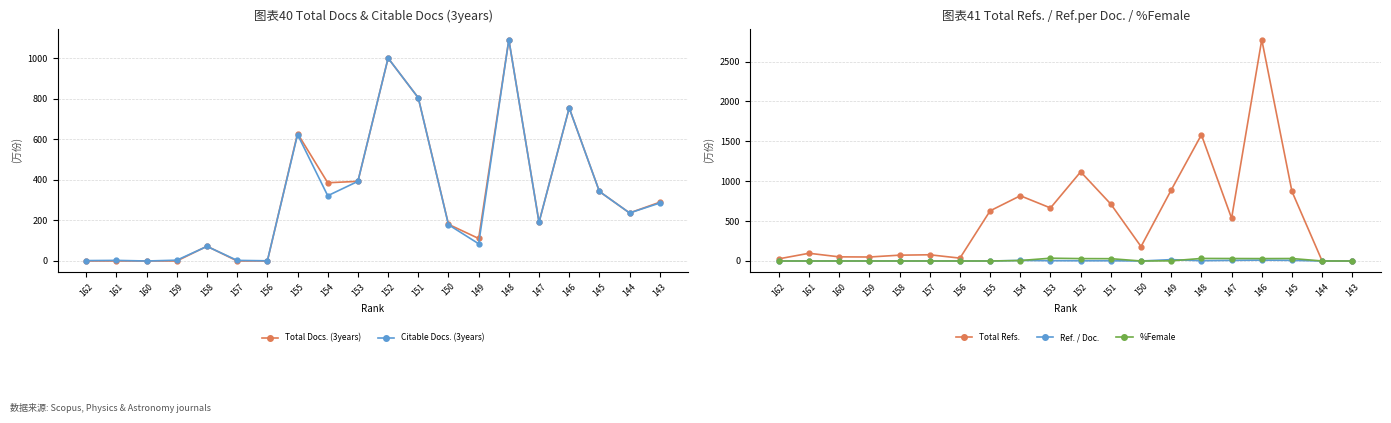

What is the spread (max minus min) of values at 157?

78